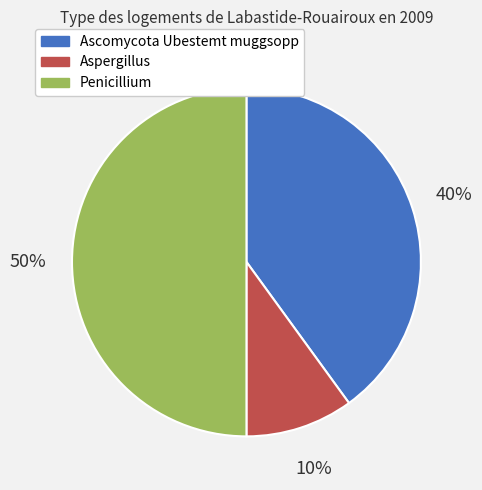

Between Ascomycota Ubestemt muggsopp and Penicillium, which is larger?

Penicillium